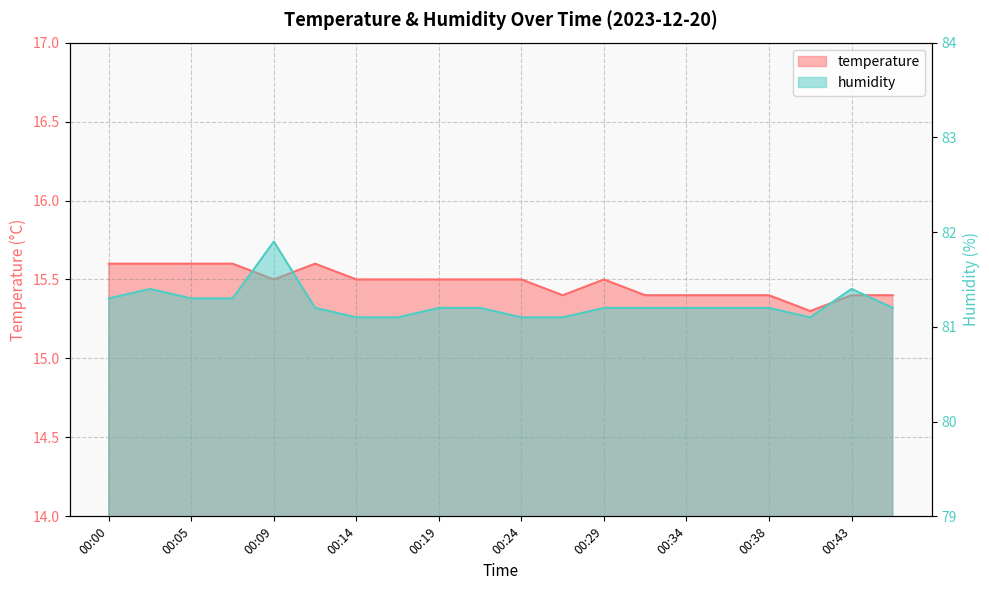

Is the value of humidity at 00:00 greater than the value of temperature at 00:21?

Yes